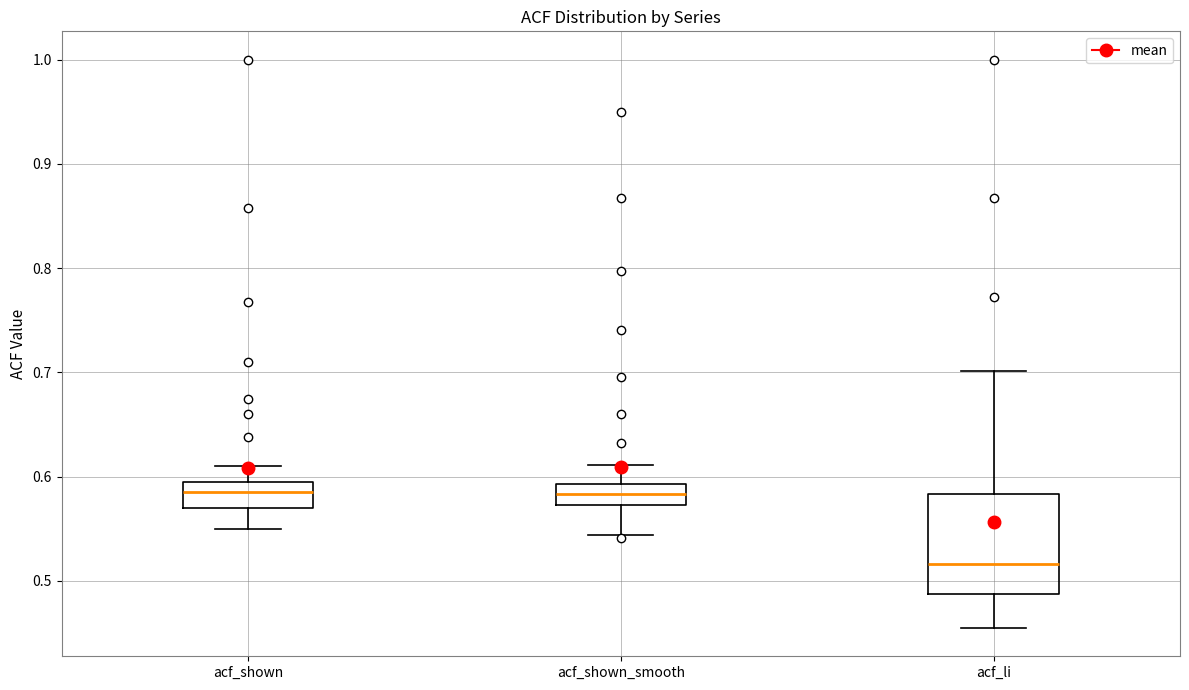

Where is the lower edge of the box for acf_shown on the y-axis? The values are not printed on the chart, so give them approximately, as read against the axis.

0.57